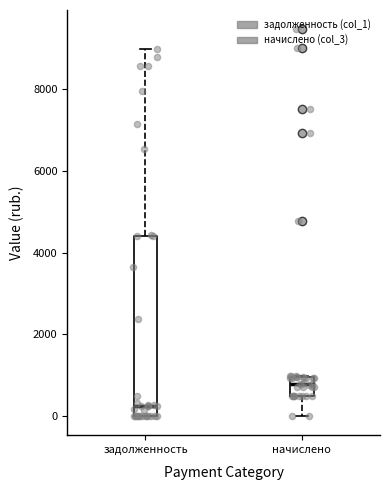

Which box's median line is the lowest?

задолженность